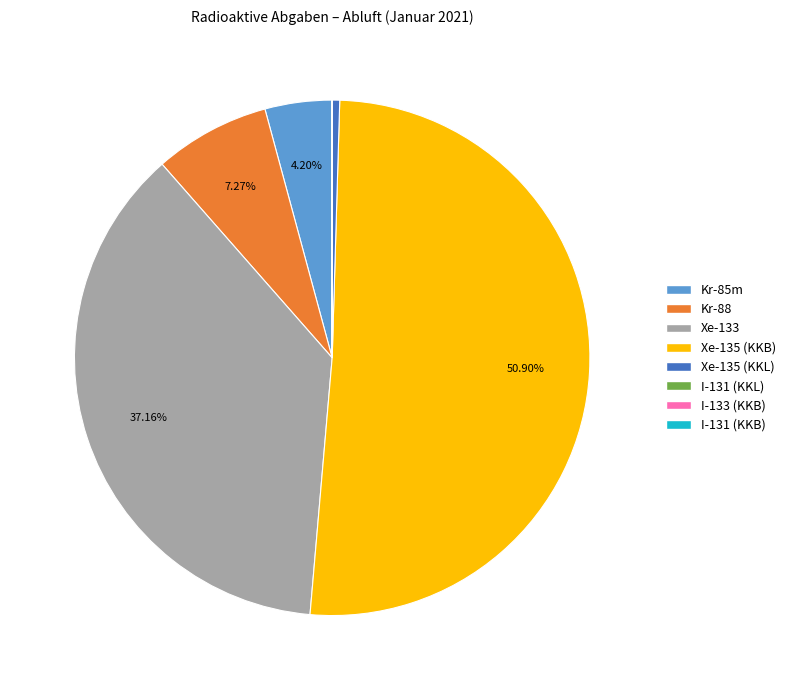

Does Xe-135 (KKB) represent more than half of the total?

Yes